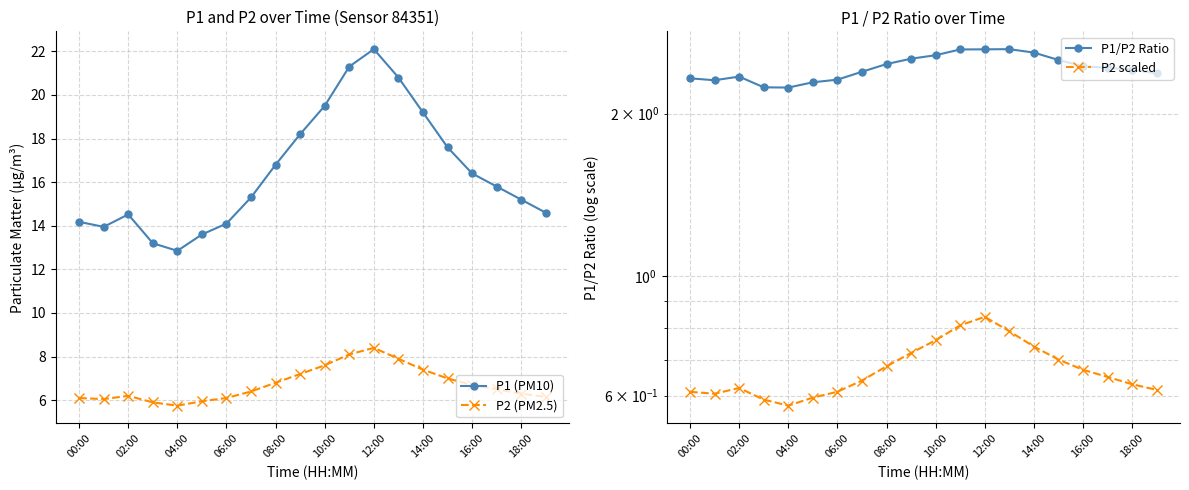

Which series has the largest range (max minus min)?

P1 (PM10)